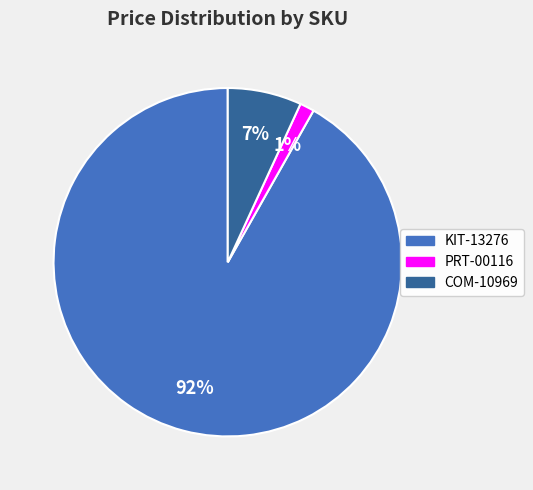

Which has a higher value, KIT-13276 or PRT-00116?

KIT-13276